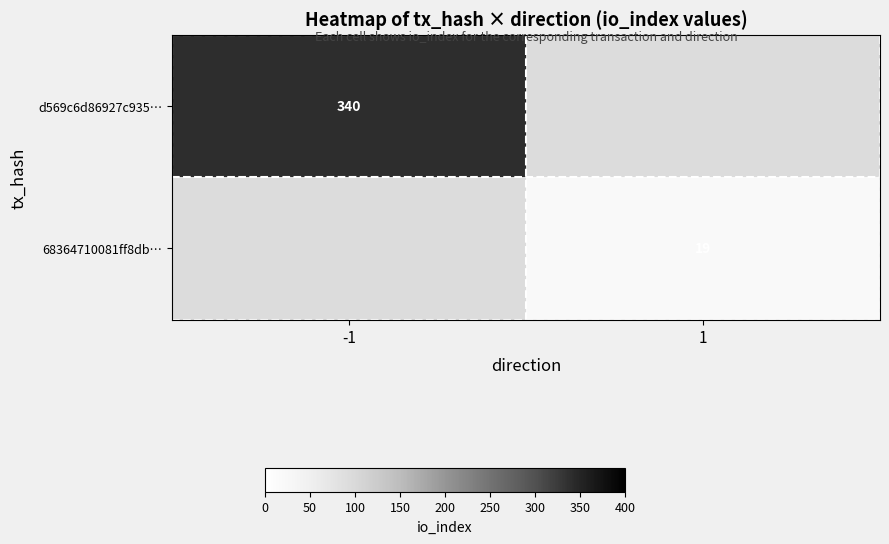

At how many categories does at least one series exceed 152?

1